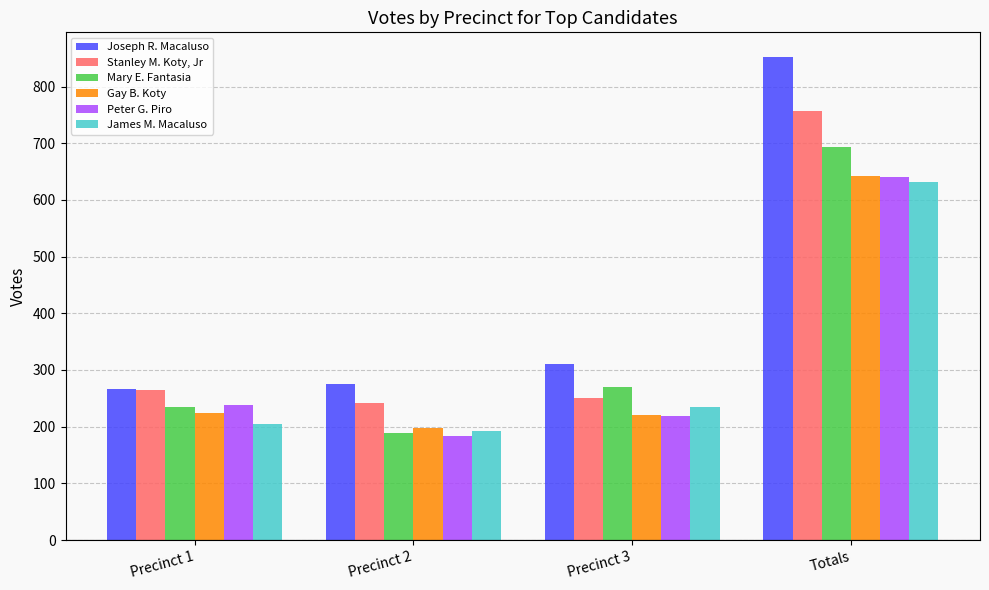

Which label corresponds to the largest value in the chart?

Totals